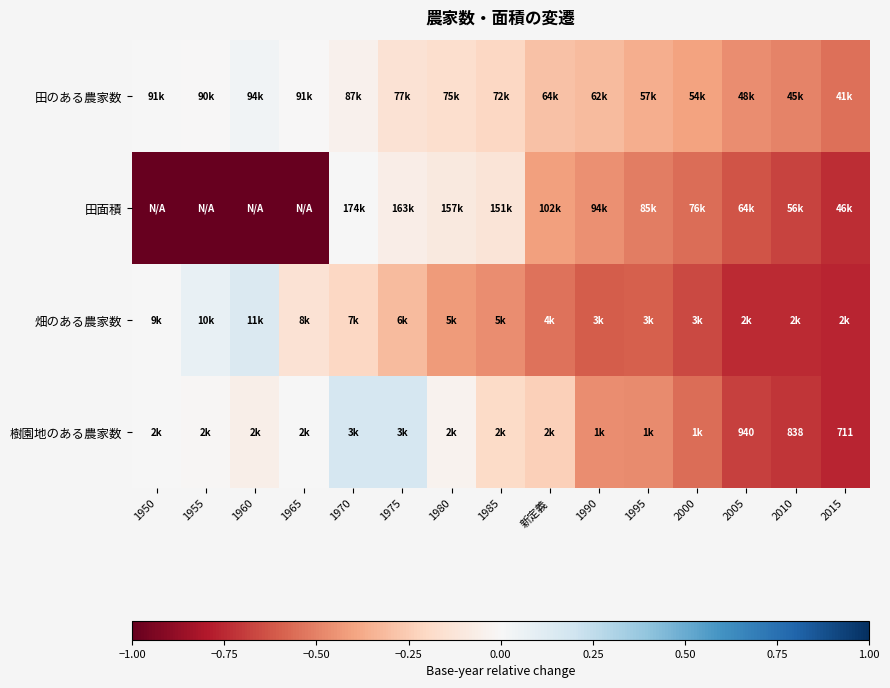

What is the maximum value shown in the chart?

0.2